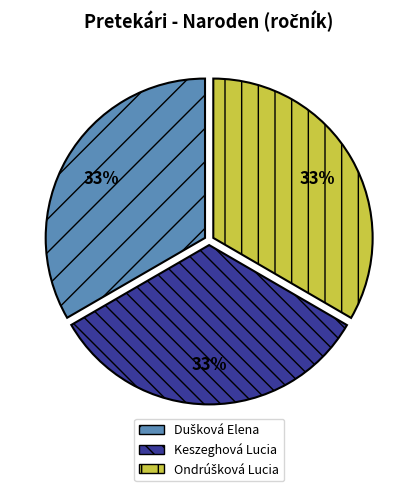

To the nearest percent, what percentage of the pie is Keszeghová Lucia?

33%